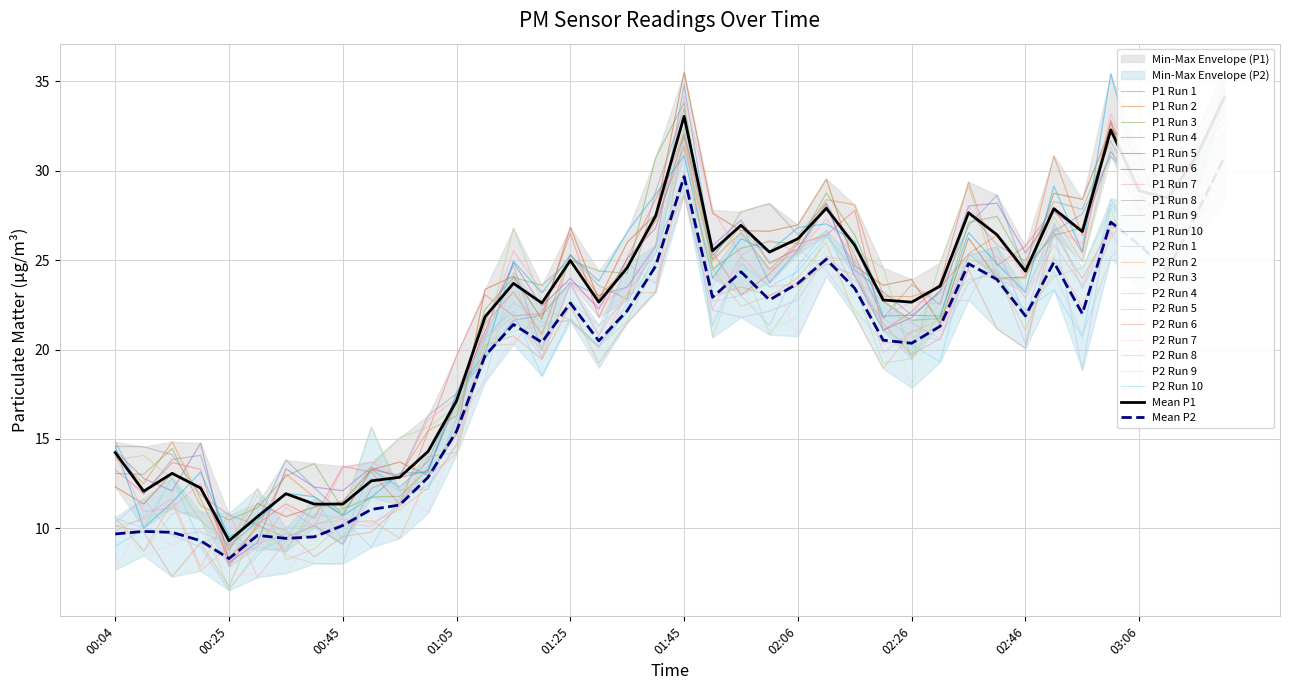

What is the minimum value for P1 Run 3?

10.5